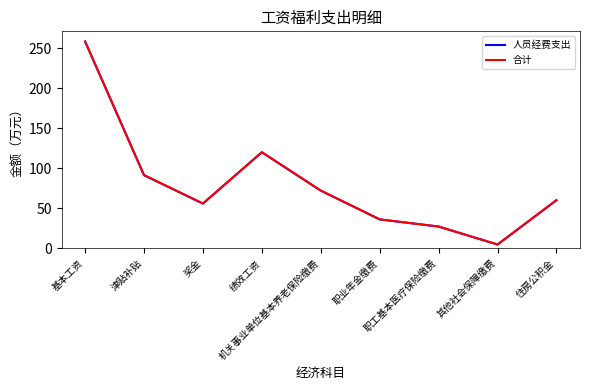

What is the sum of all 人员经费支出 values?

725.2